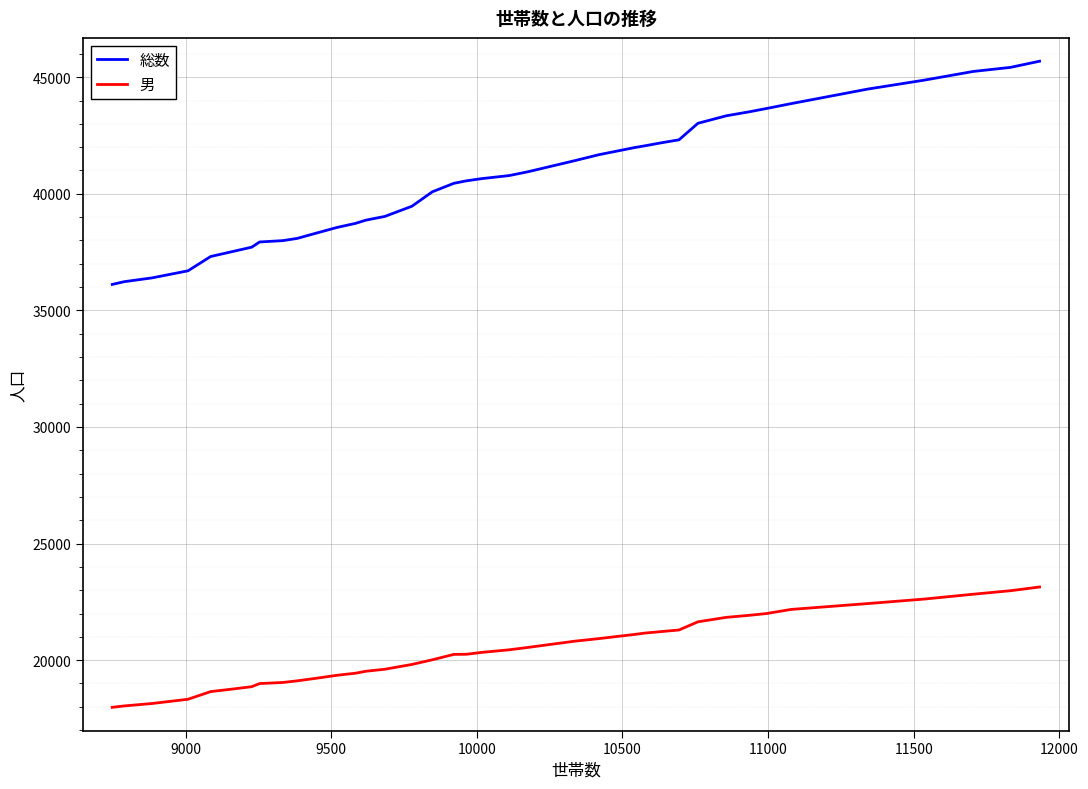

What is the maximum value for 総数?

45685